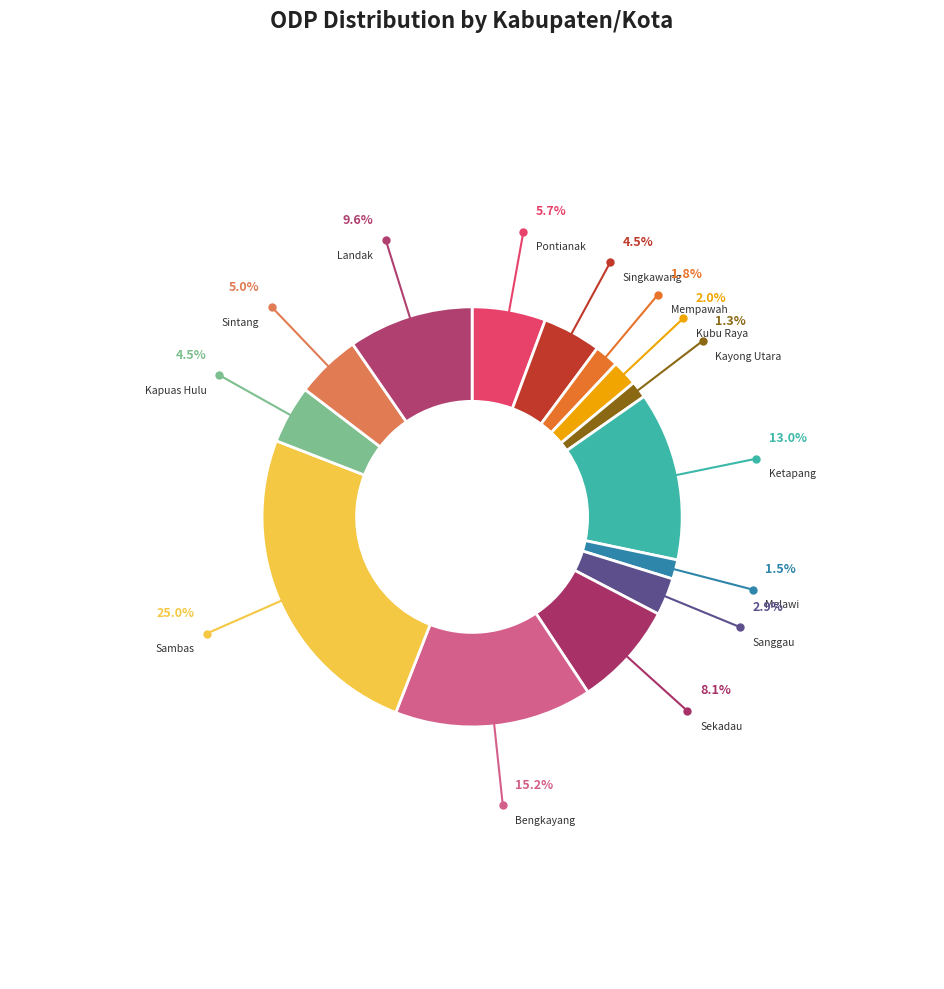

How many slices are in this pie chart?

14